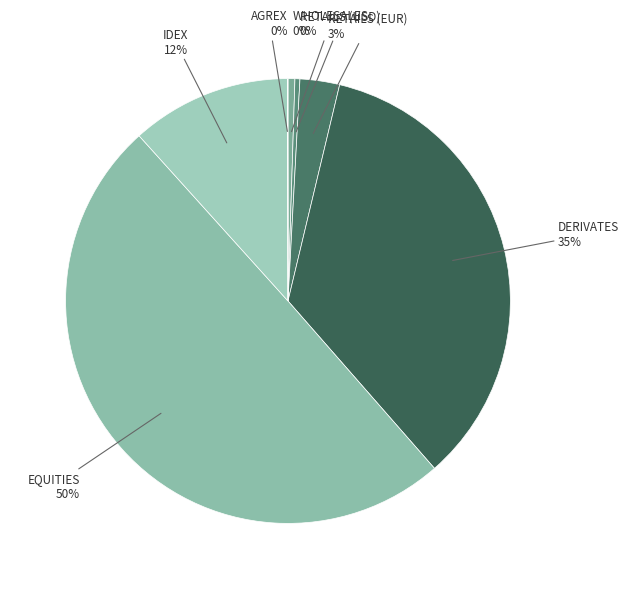

Which category has the biggest portion of the pie?

EQUITIES